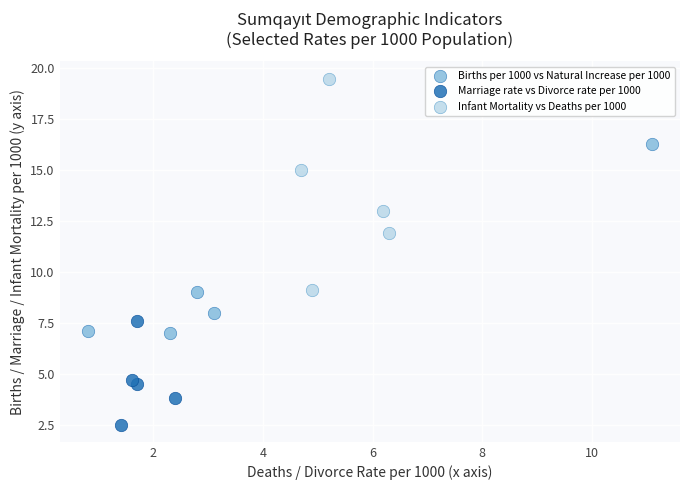

Which series contains the lowest Y value?

Marriage rate vs Divorce rate per 1000